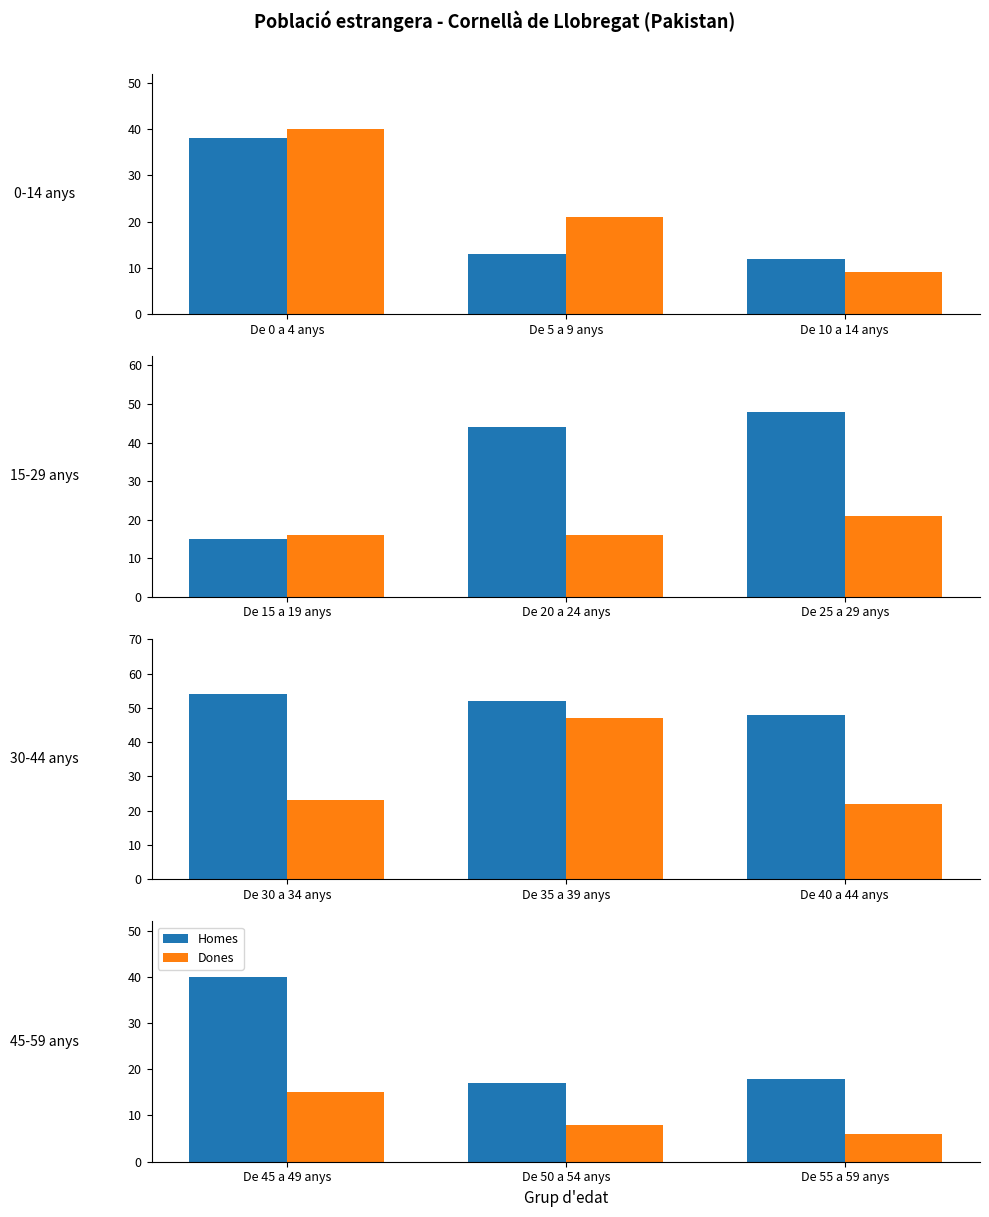

How many groups of bars are there?

3